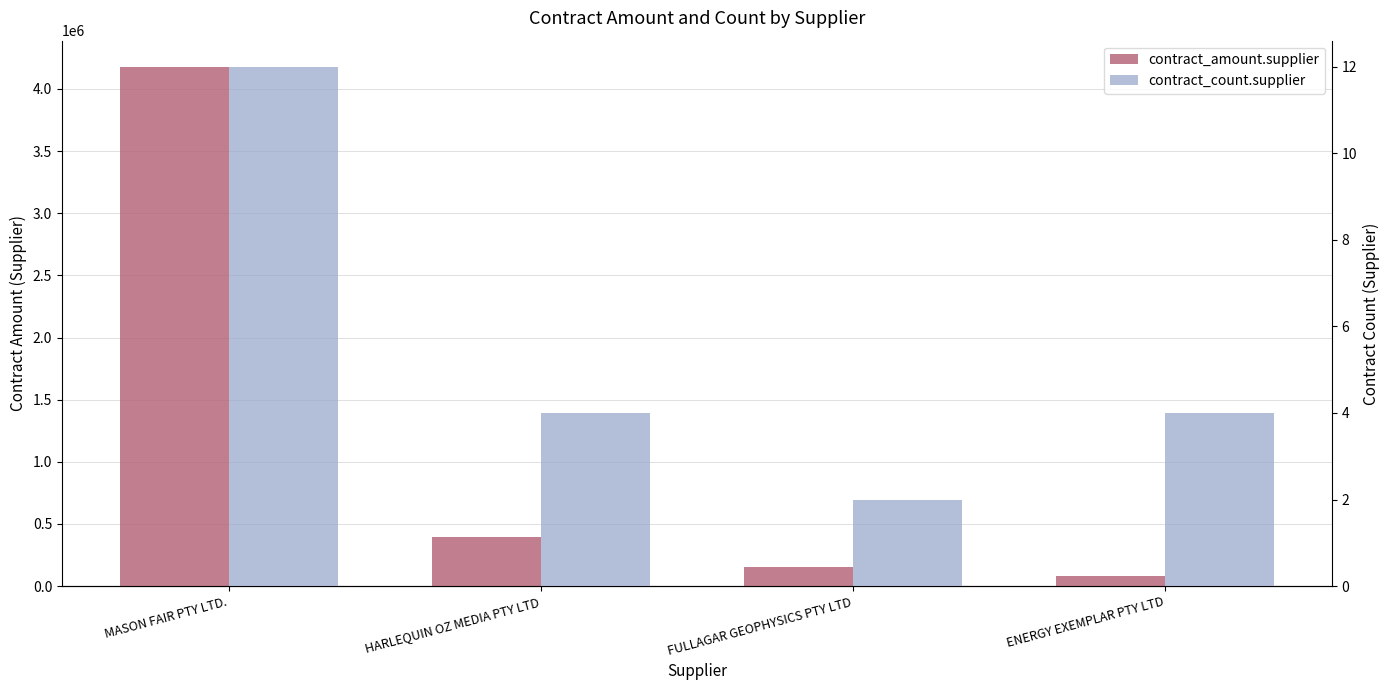

How many contract_count.supplier values are between 4 and 12?

3